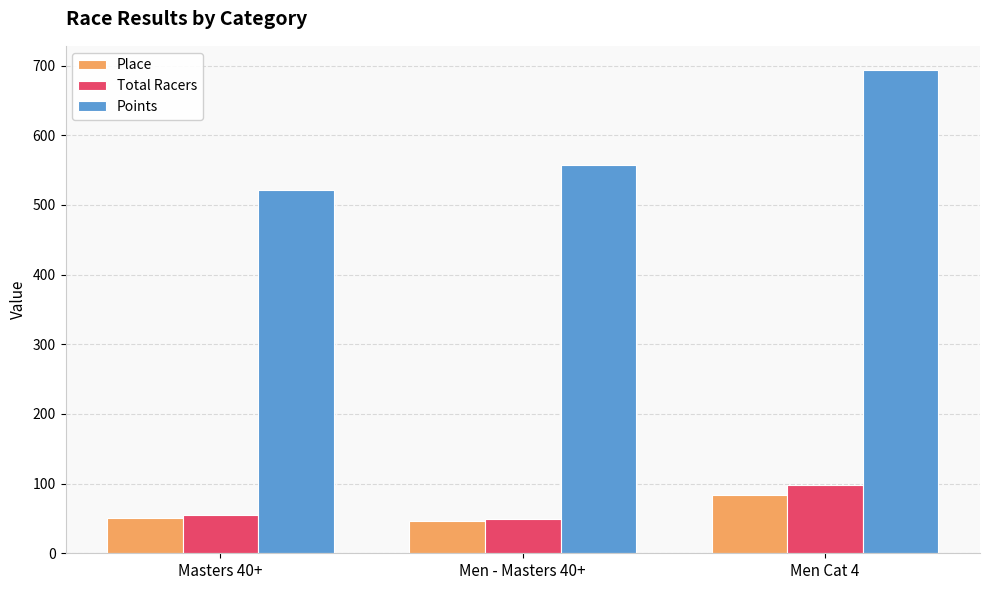

What is the maximum value shown in the chart?

693.6